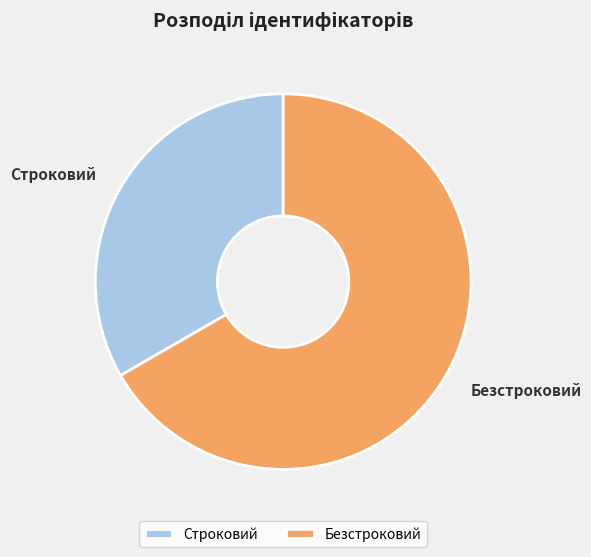

What is the ratio of the value at Безстроковий to the value at Строковий?

2.0